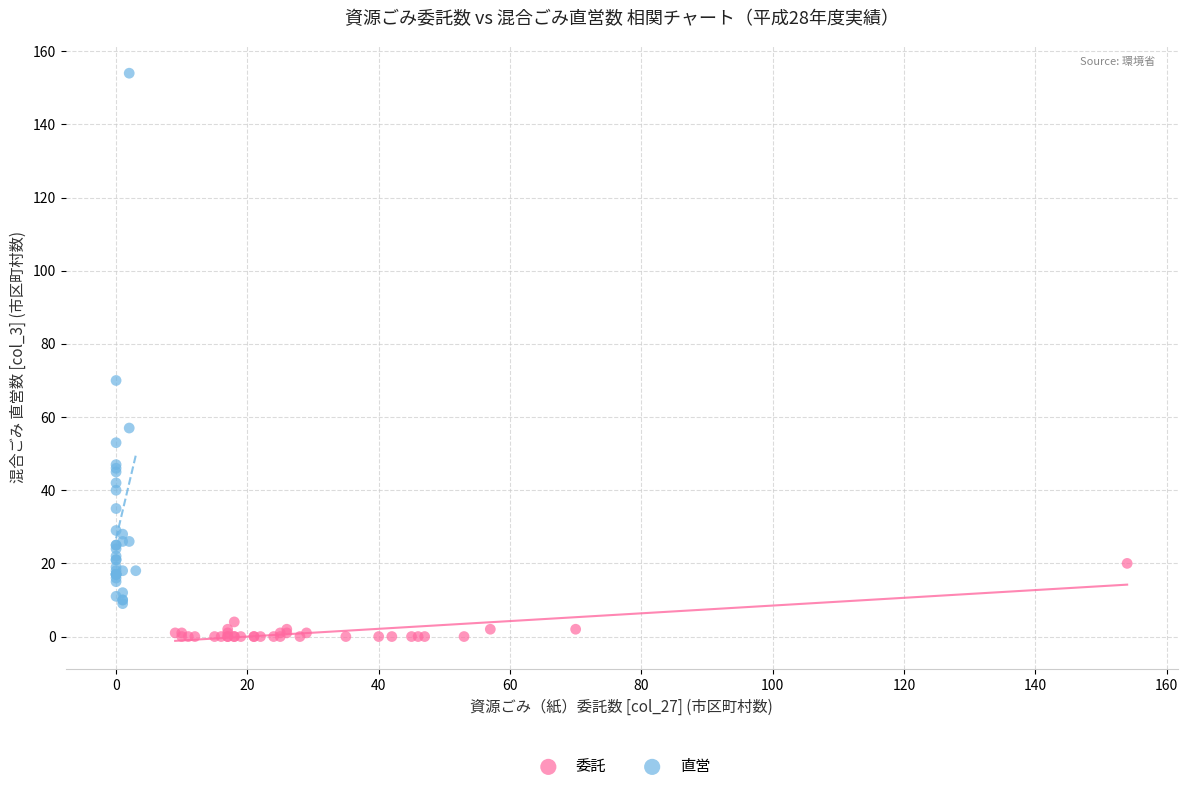

Which series has the widest spread of Y values?

直営